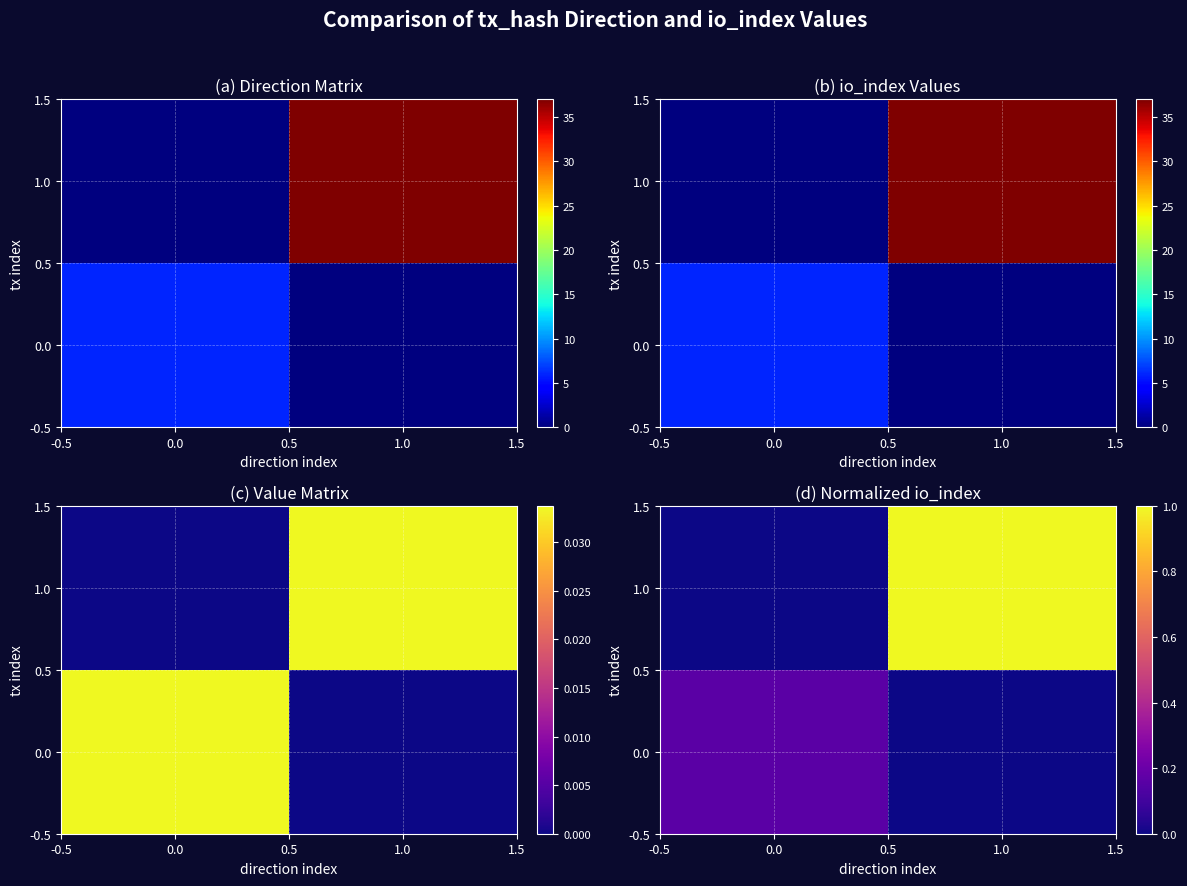

Read the 1.0 value at 1.0.

1.0